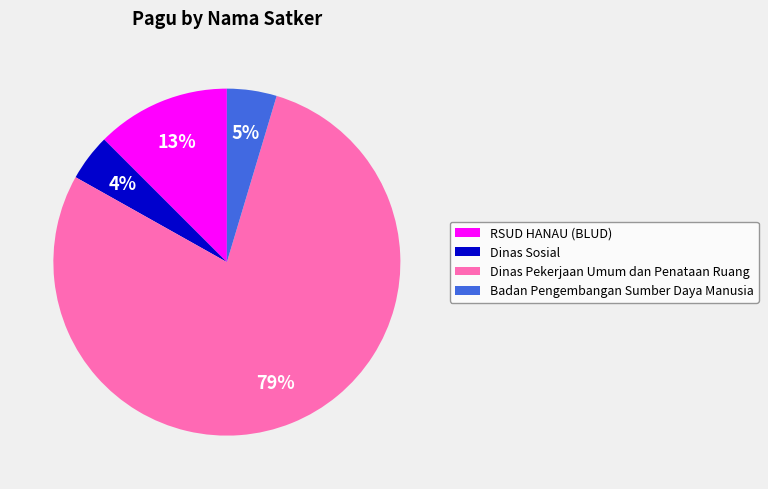

Is there any slice that represents more than half of the pie?

Yes